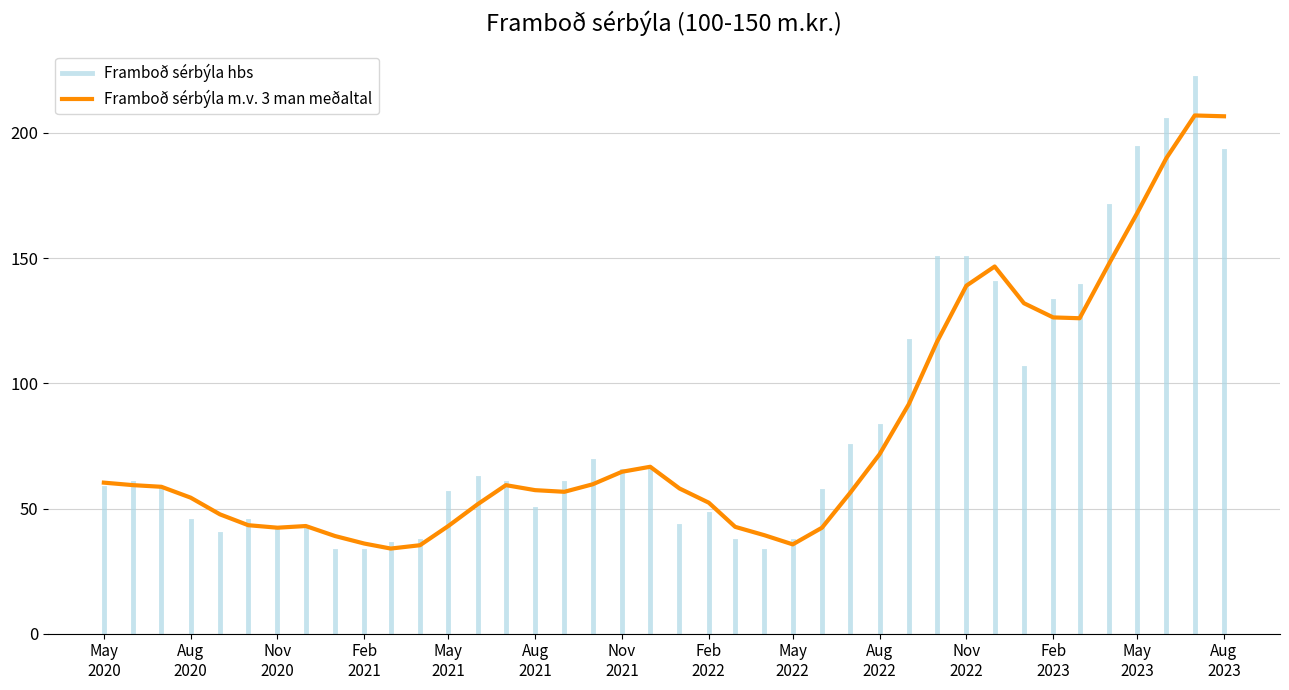

At which category does the data reach its first local peak?

2020-12-01